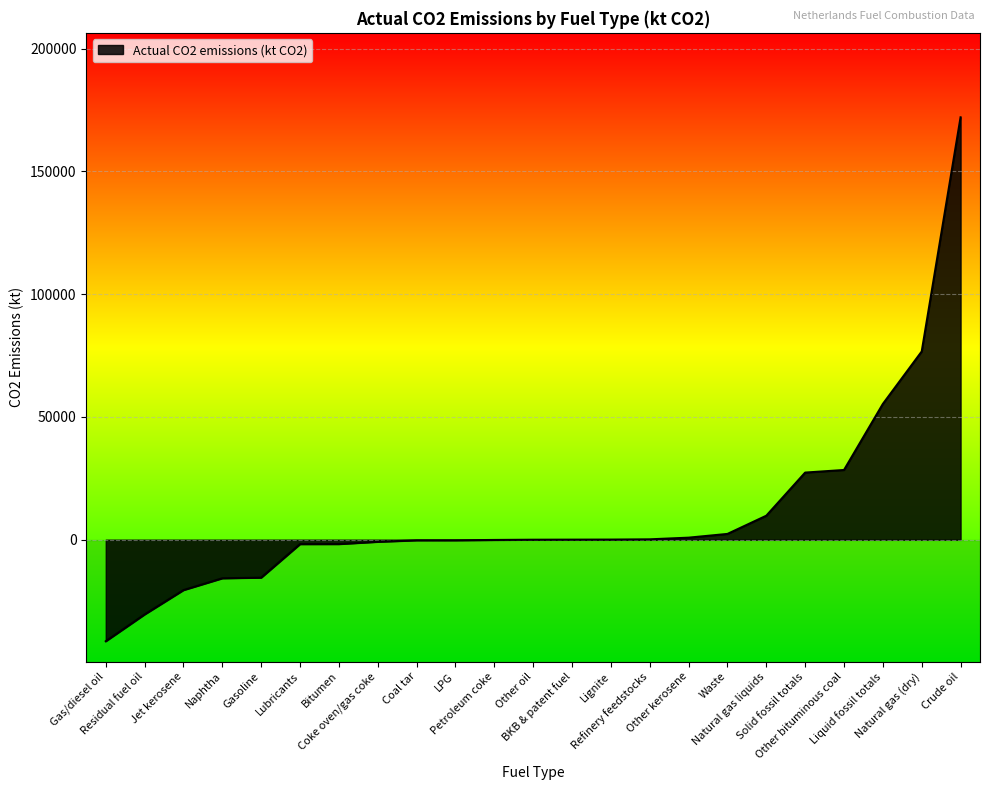

What is the greatest value displayed?

171982.9